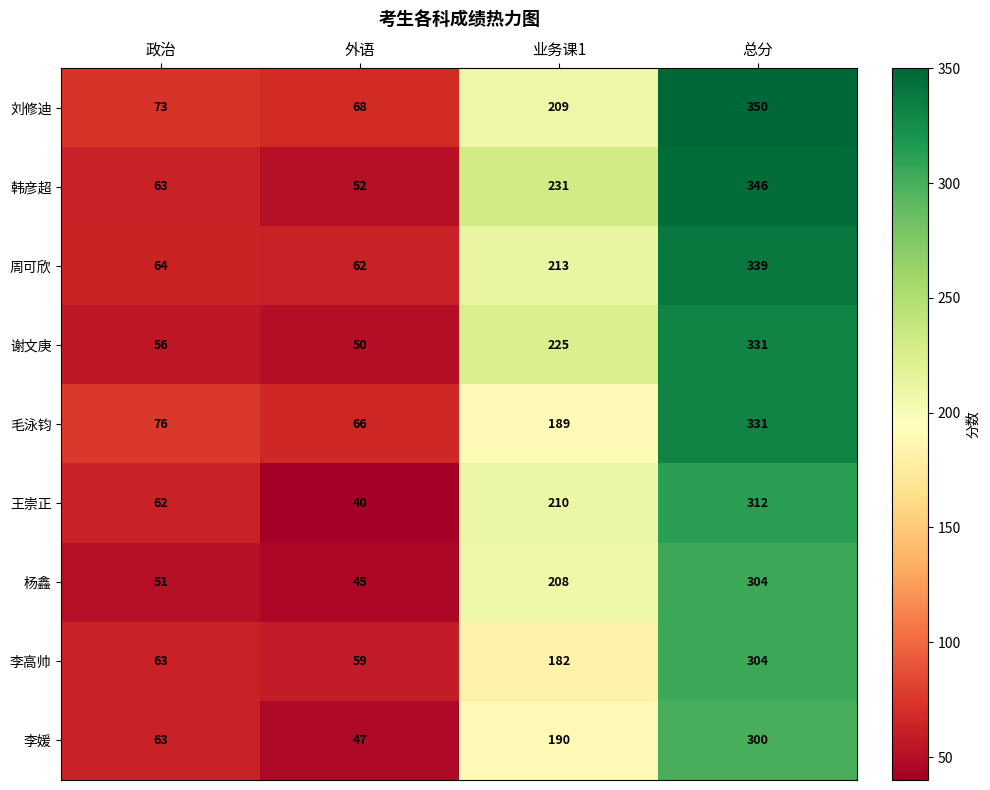

What value does the 杨鑫 series have at 外语?

45